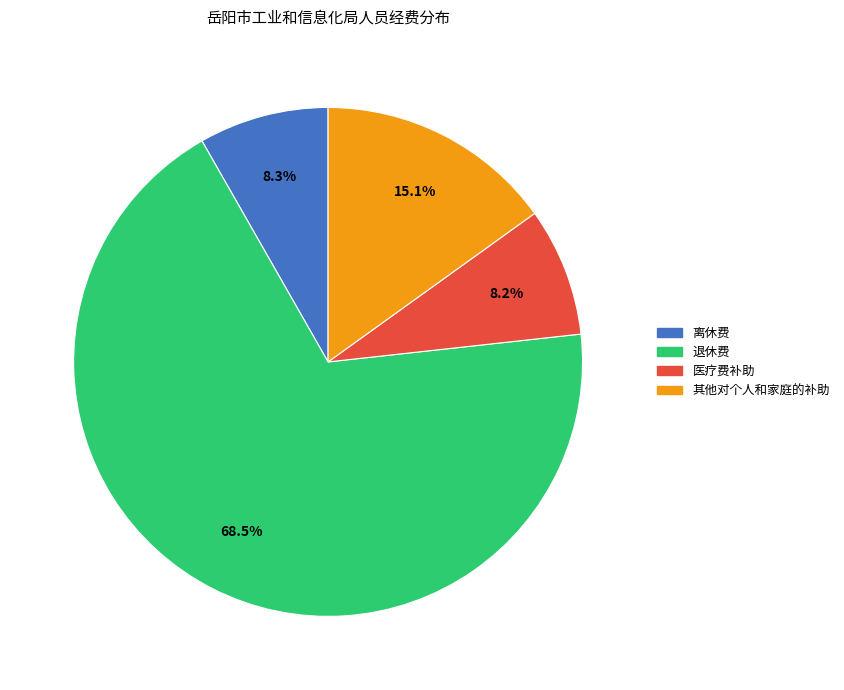

How many segments does this pie chart have?

4